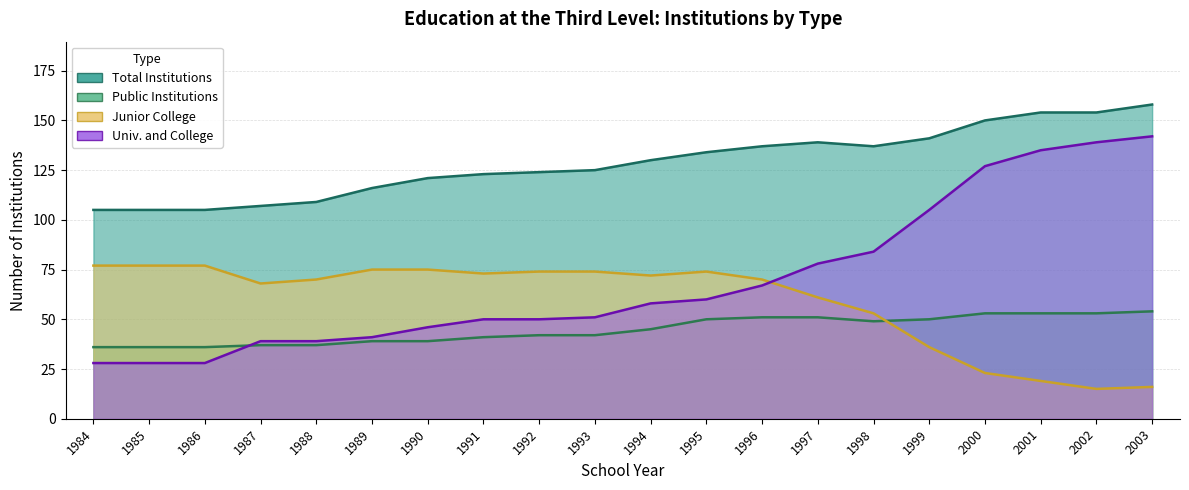

What is the sum of the Junior College values at 1992 and 1991?

147